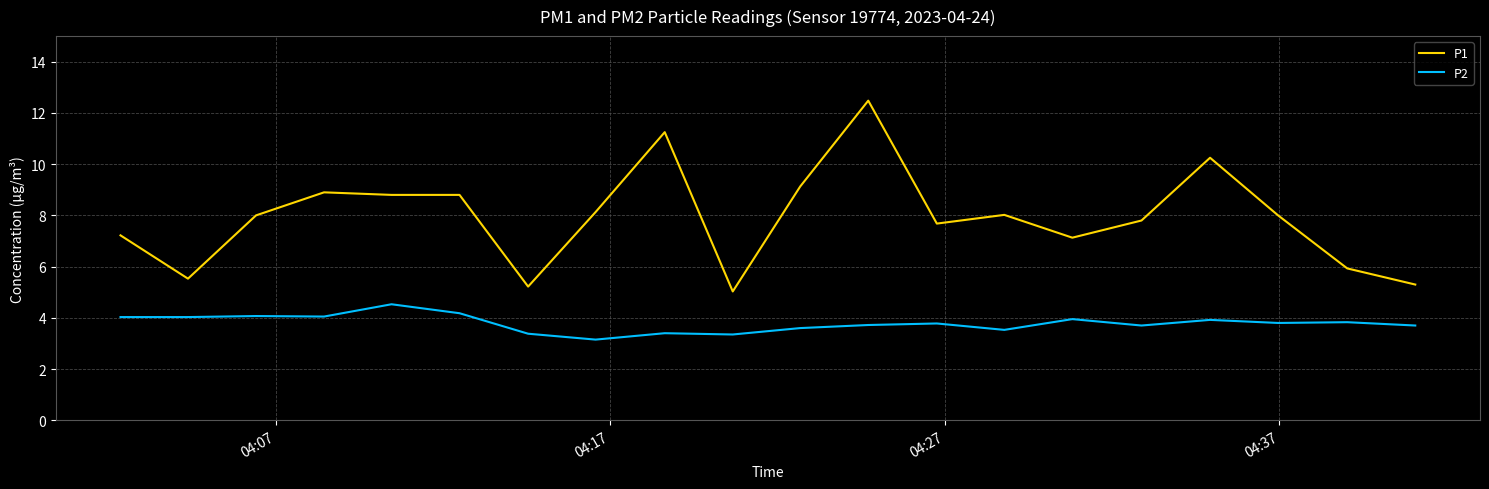

Which series has the largest range (max minus min)?

P1